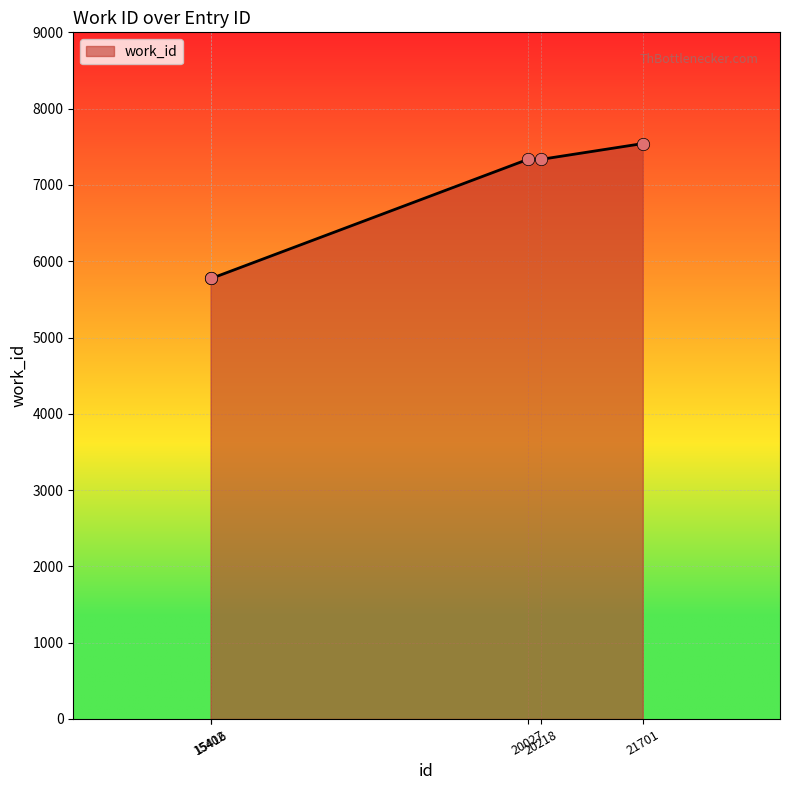

Which has a higher value, 21701 or 15416?

21701